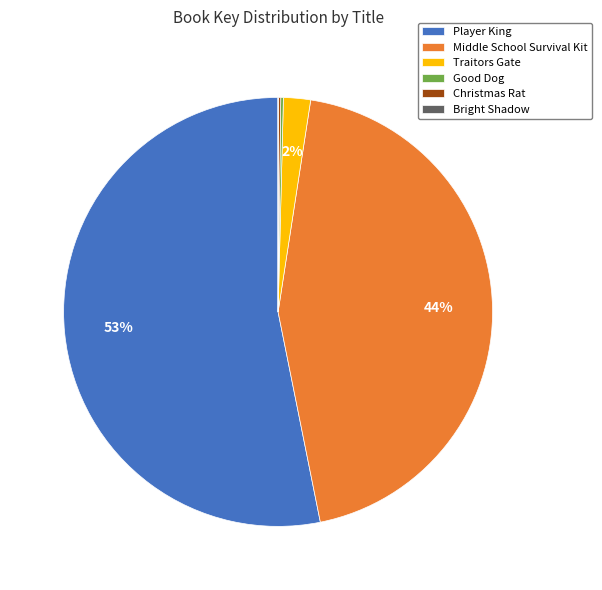

Which slice is the largest?

Player King